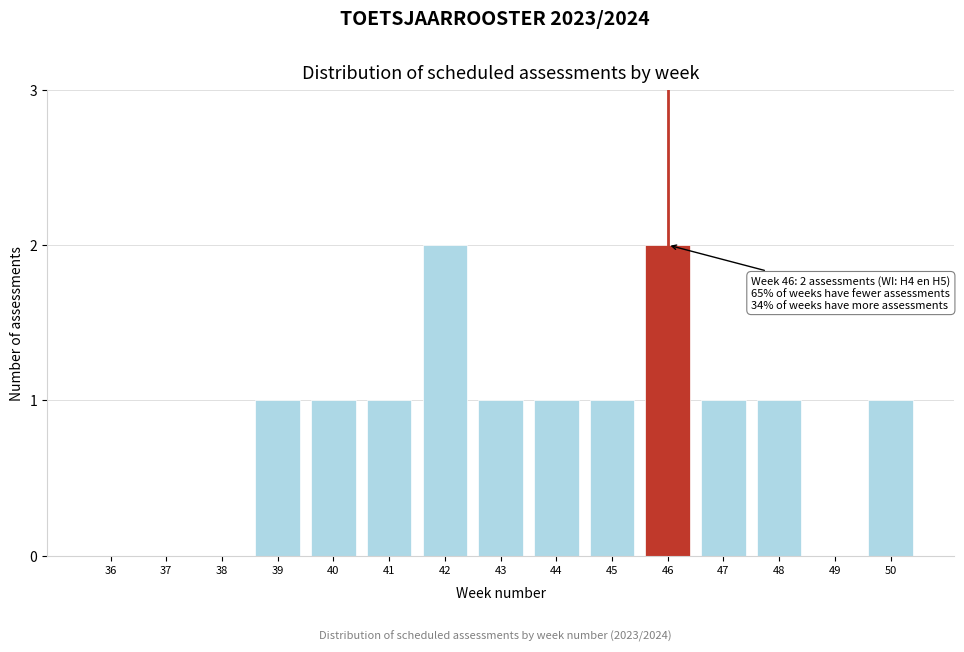

Reading left to right, extract all data points from this chart.

36=0	37=0	38=0	39=1	40=1	41=1	42=2	43=1	44=1	45=1	46=2	47=1	48=1	49=0	50=1